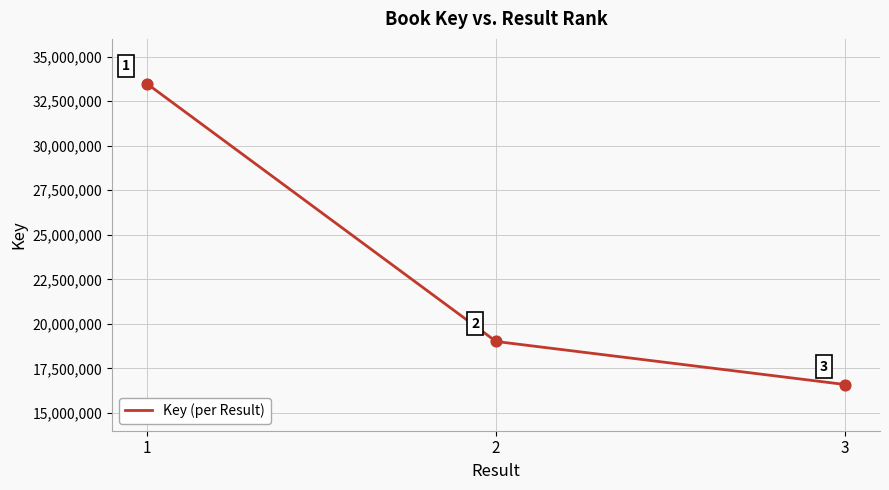

Between 2 and 1, which is larger?

1